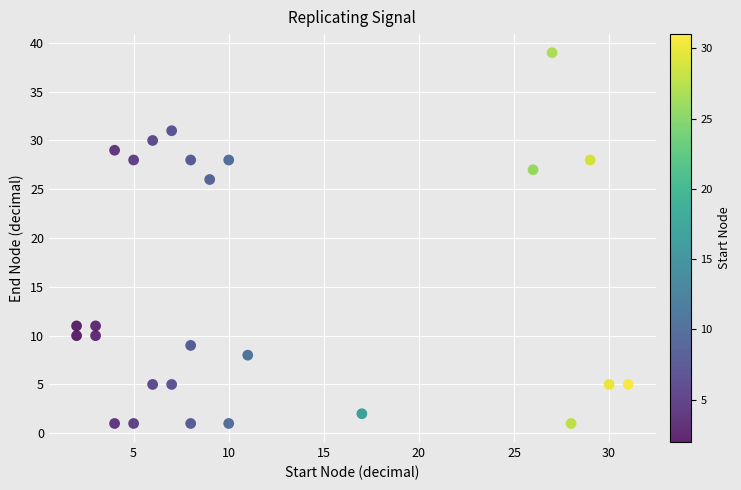

What Y value in the scatter plot is closest to 20?

26